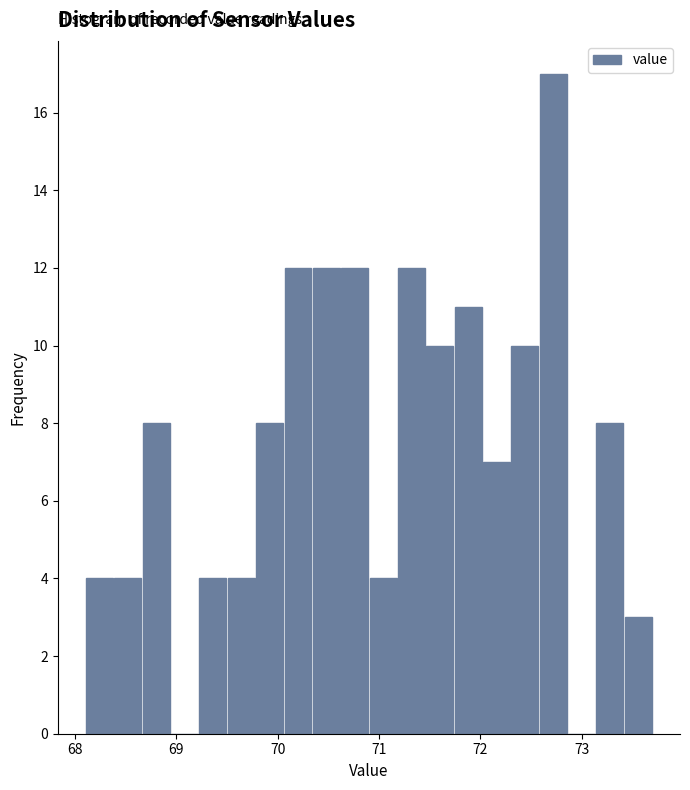

Around what value on the x-axis is the tallest bar? Give the approximate position of its centre, as read against the axis.

72.7